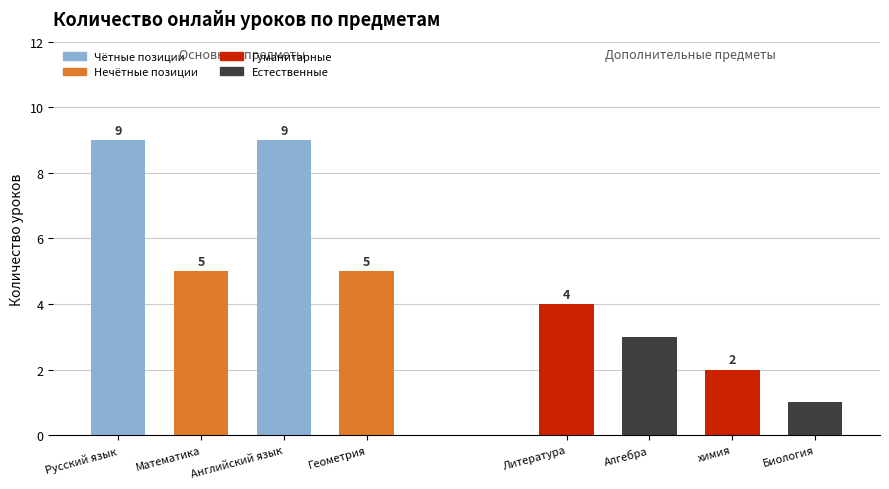

Which has a higher value, Литература or Алгебра?

Литература